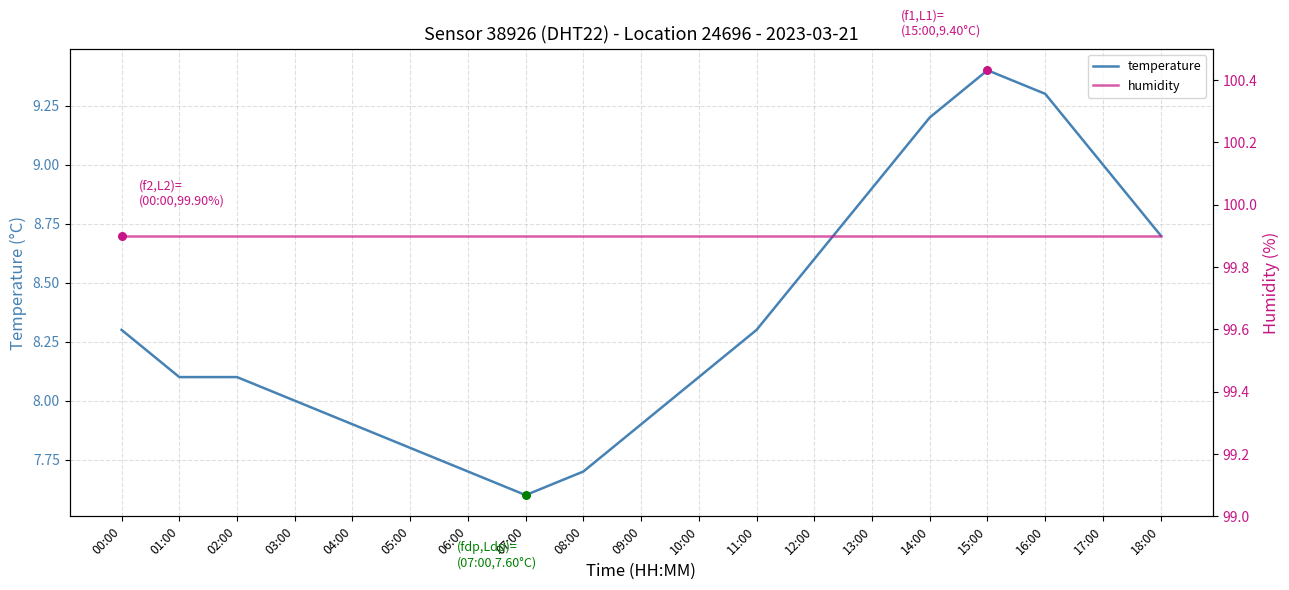

Which series reaches the minimum Y coordinate?

temperature